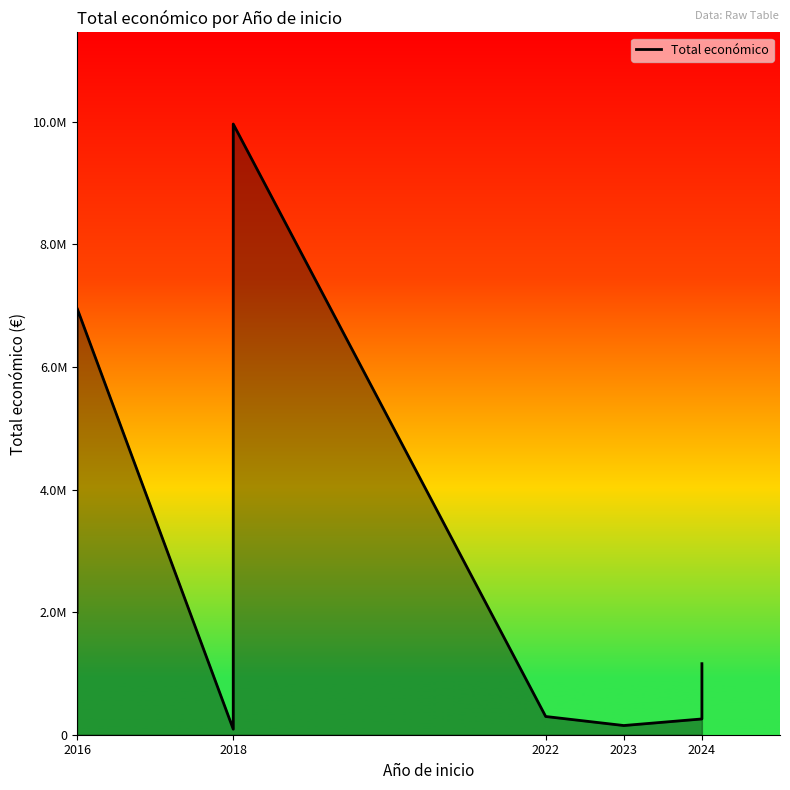

How many data points are less than 1159200?

4